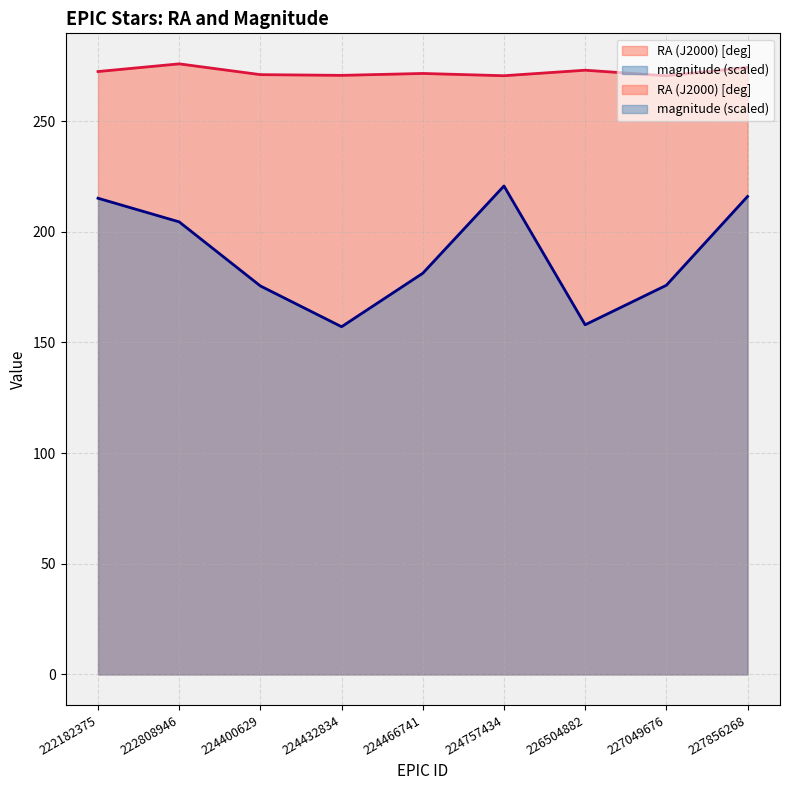

Is the value of RA (J2000) [deg] at 222182375 greater than the value of magnitude at 227049676?

Yes